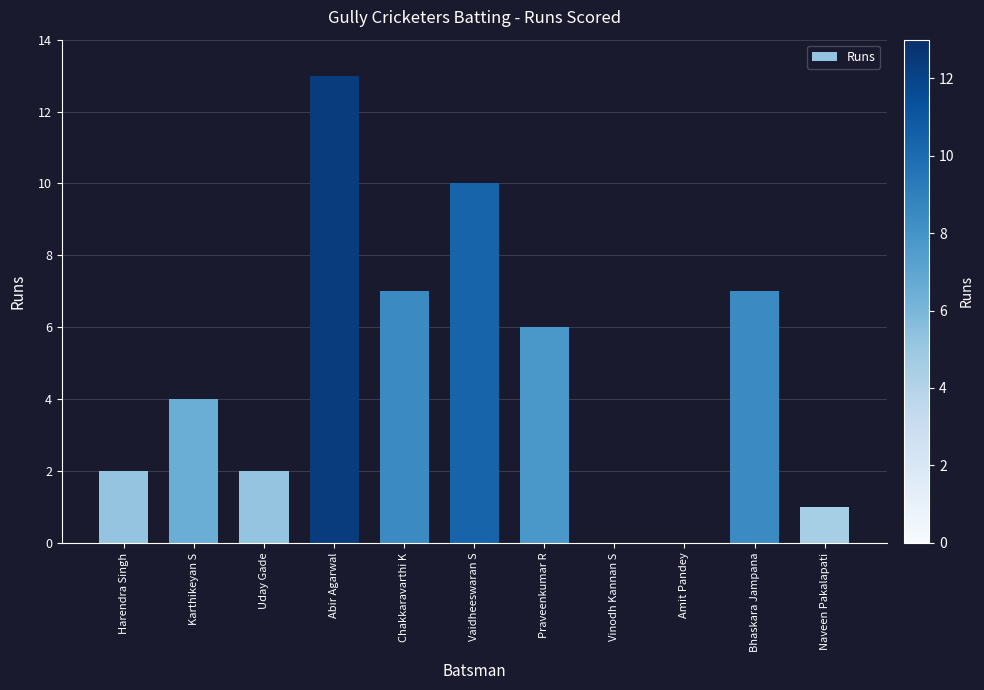

How many categories are shown in the chart?

11